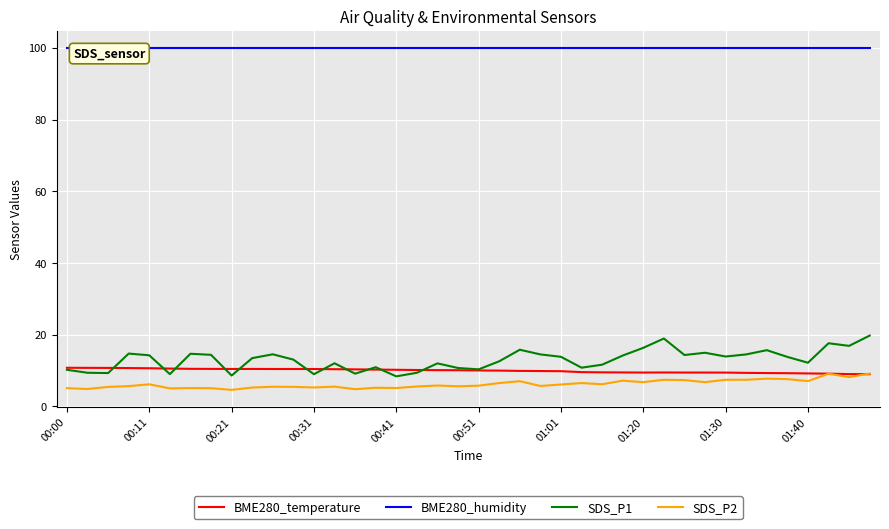

How many lines are shown in the chart?

4